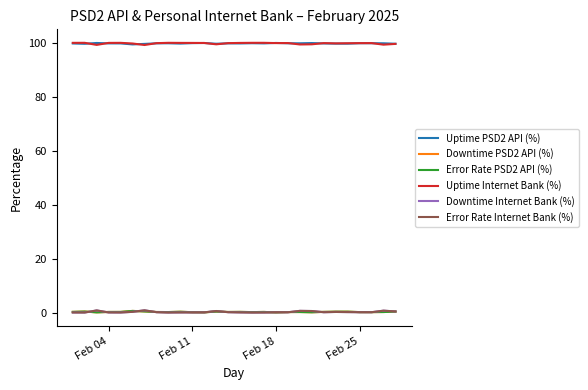

True or false: Error Rate Internet Bank (%) and Uptime PSD2 API (%) intersect in this chart.

False